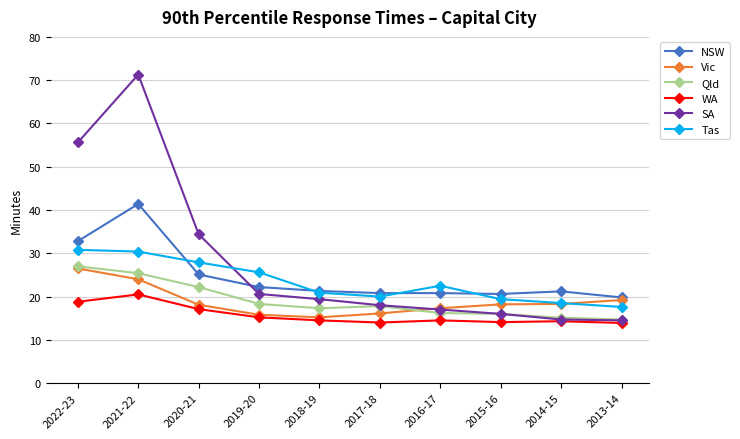

Which series has the largest range (max minus min)?

SA